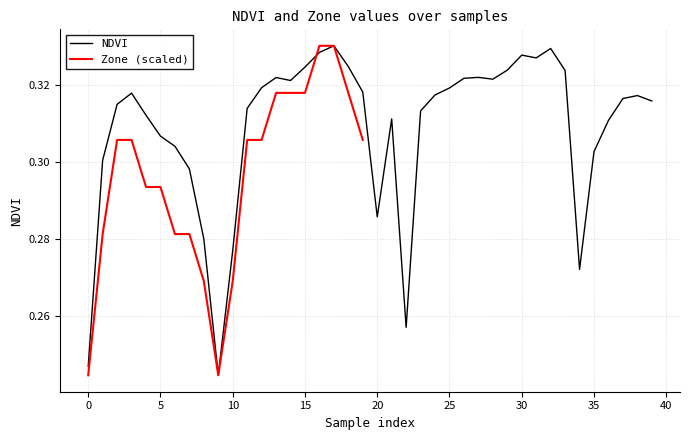

What is the difference between the maximum and second lowest values?

0.1